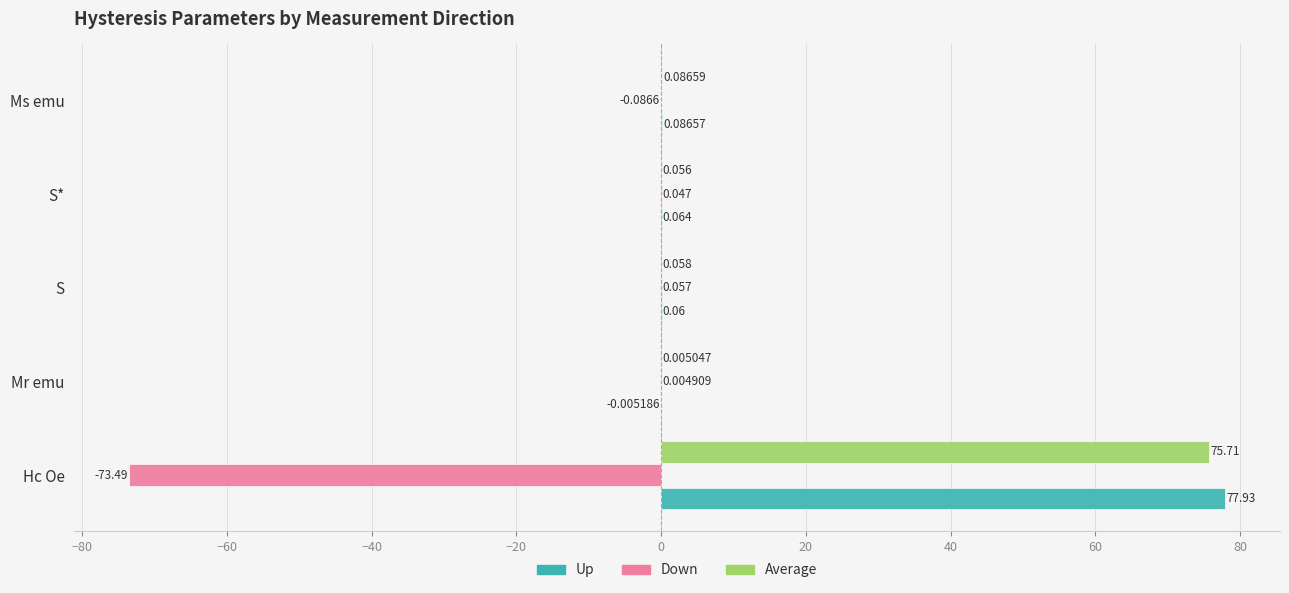

How many series are shown in this chart?

3